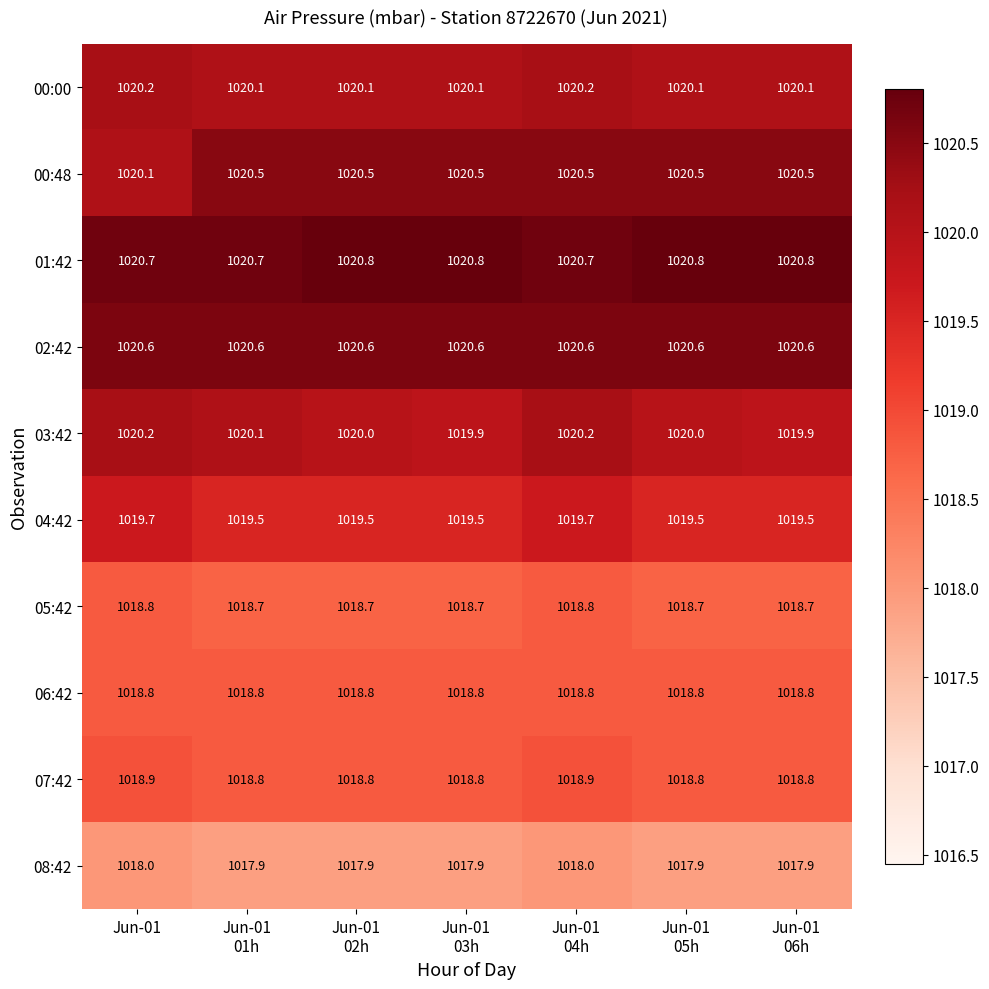

Which series has the largest range (max minus min)?

00:48